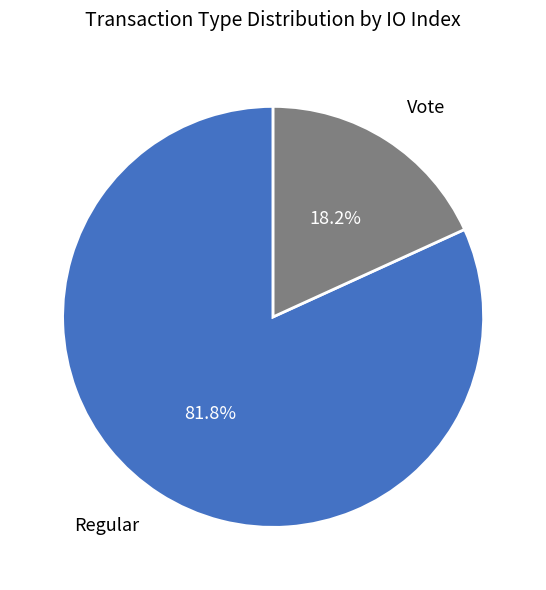

To the nearest percent, what is the combined percentage of Vote and Regular?

100%